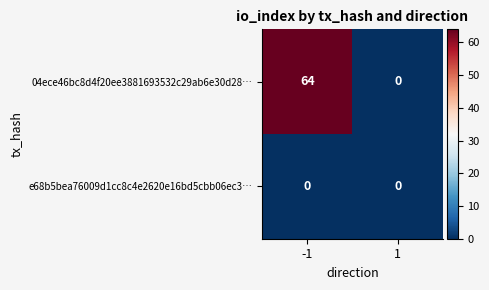

List the series in order of their peak value, highest first.

04ece46bc8d4f20ee3881693532c29ab6e30d28…, e68b5bea76009d1cc8c4e2620e16bd5cbb06ec3…